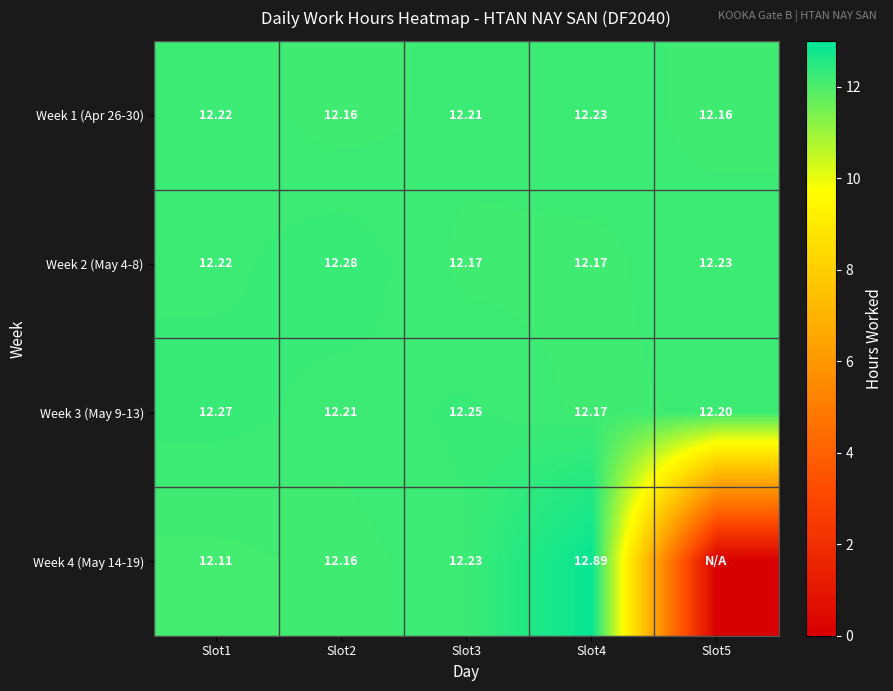

What is the minimum value for Week 3 (May 9-13)?

12.2